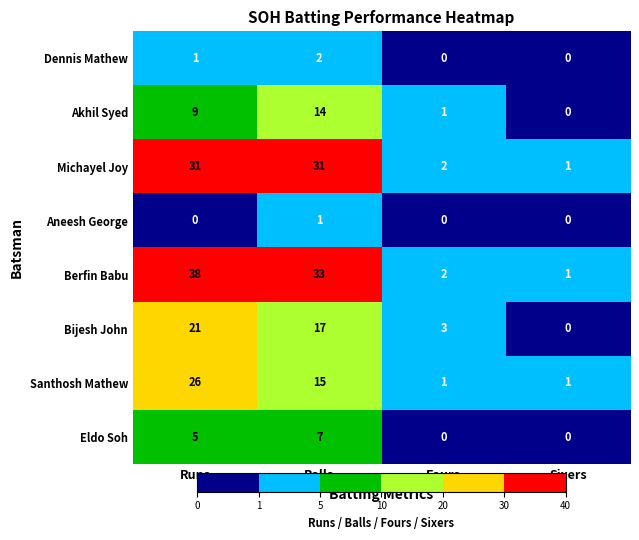

What is the difference between the highest and lowest values at Runs?

38